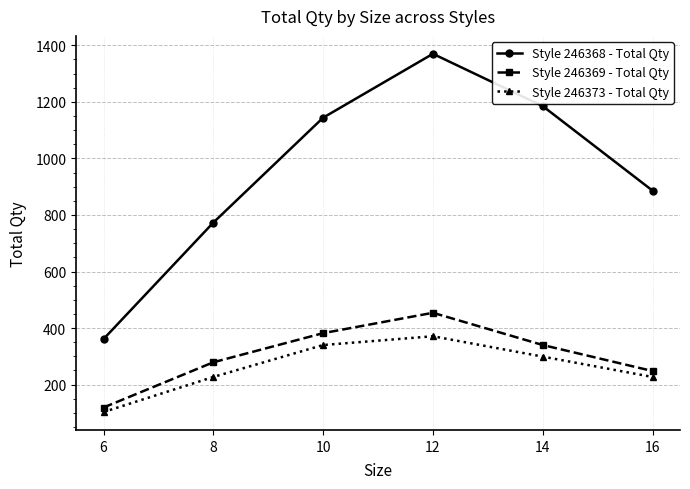

The value of Style 246368 - Total Qty at 16 is 886. True or false?

True